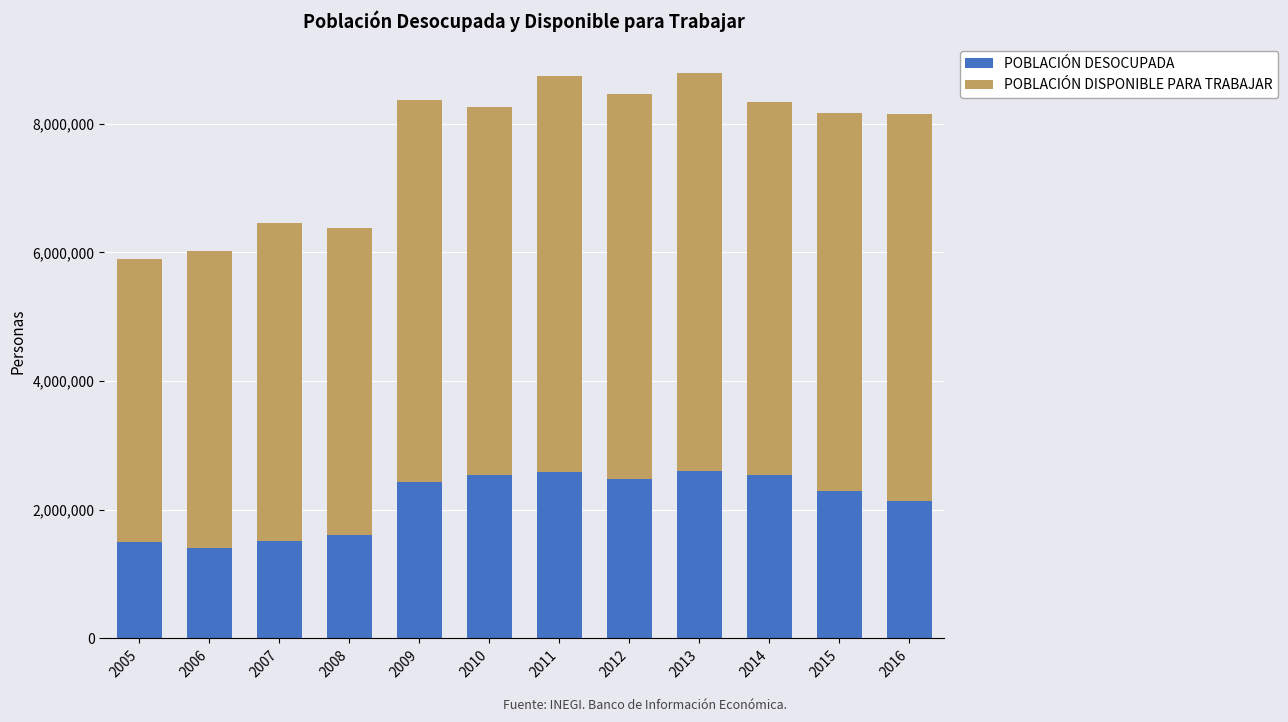

The value of POBLACIÓN DESOCUPADA at 2012 is 2473798. True or false?

True